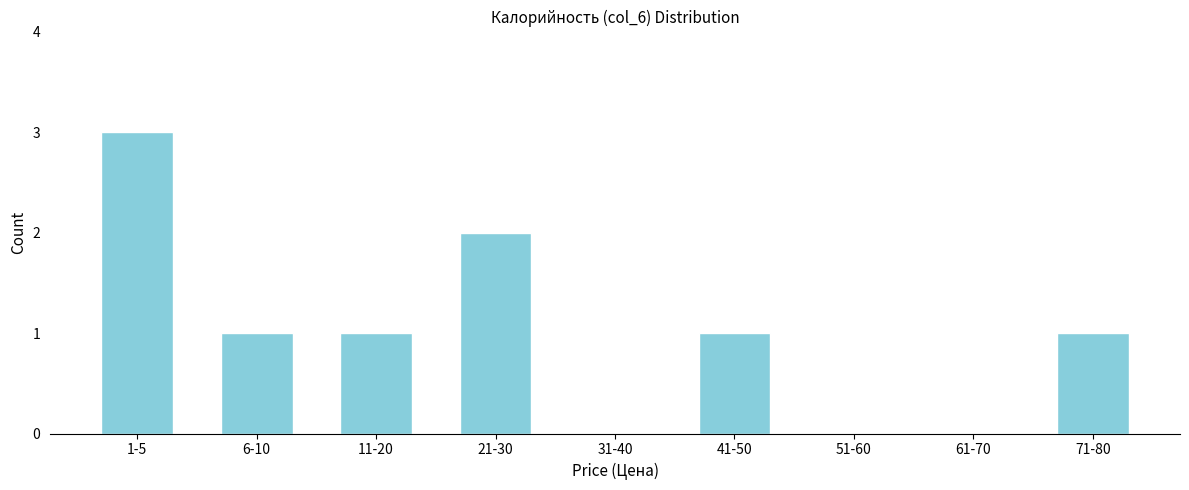

Reading left to right, transcribe all the data shown in this chart.

1-5=3	6-10=1	11-20=1	21-30=2	31-40=0	41-50=1	51-60=0	61-70=0	71-80=1